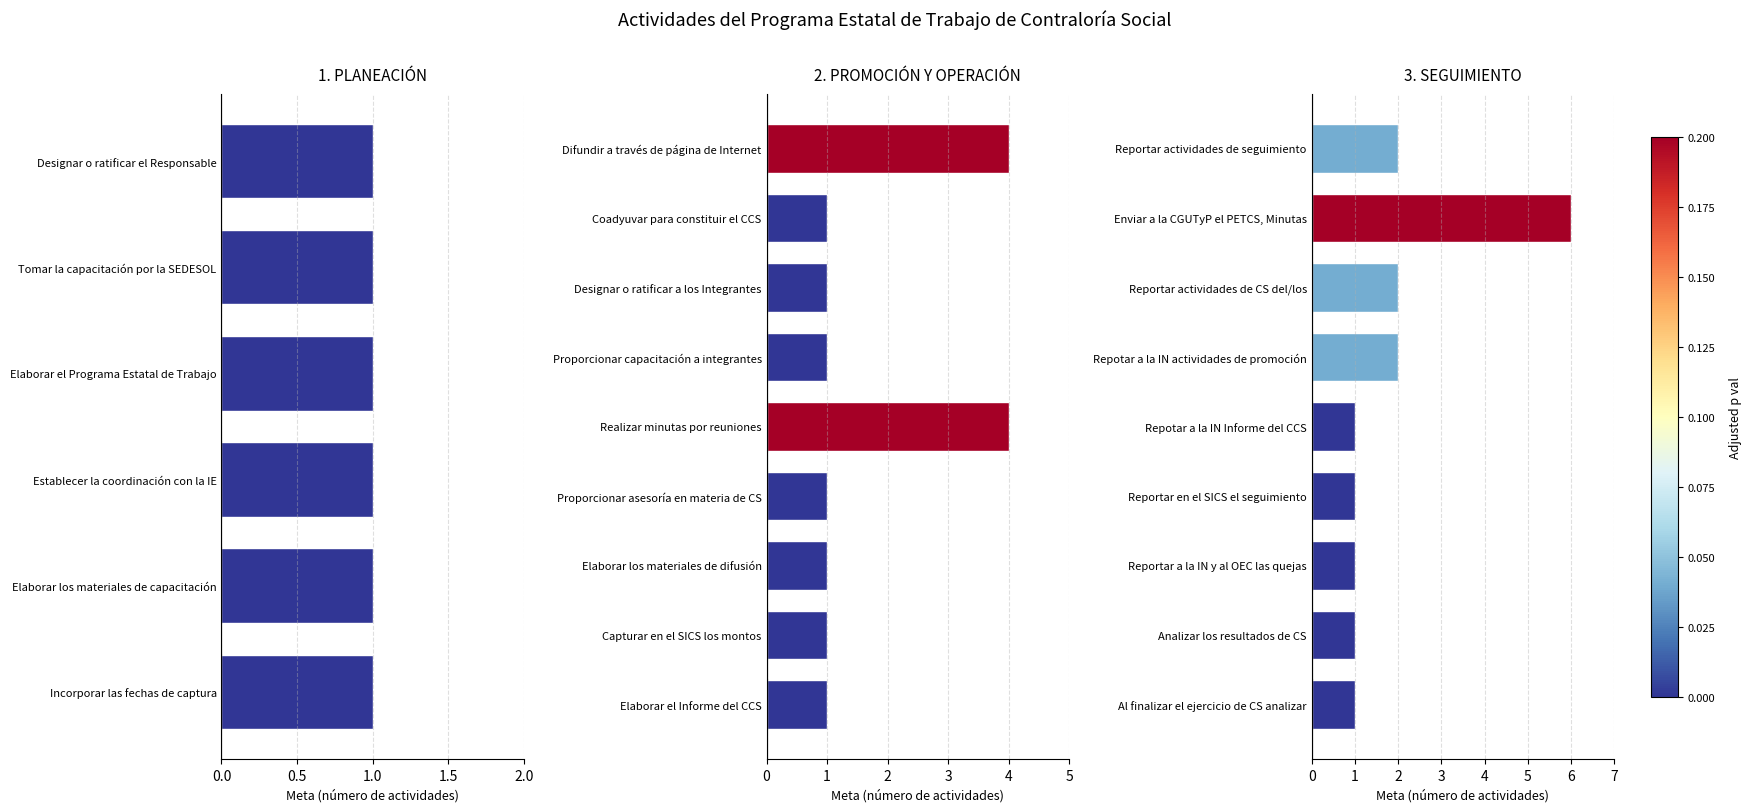

At how many categories does at least one series exceed 3?

3